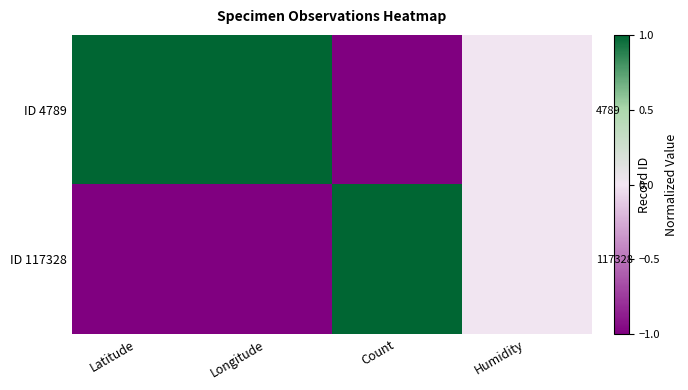

What is the sum of the ID 4789 values at Latitude and Humidity?

1